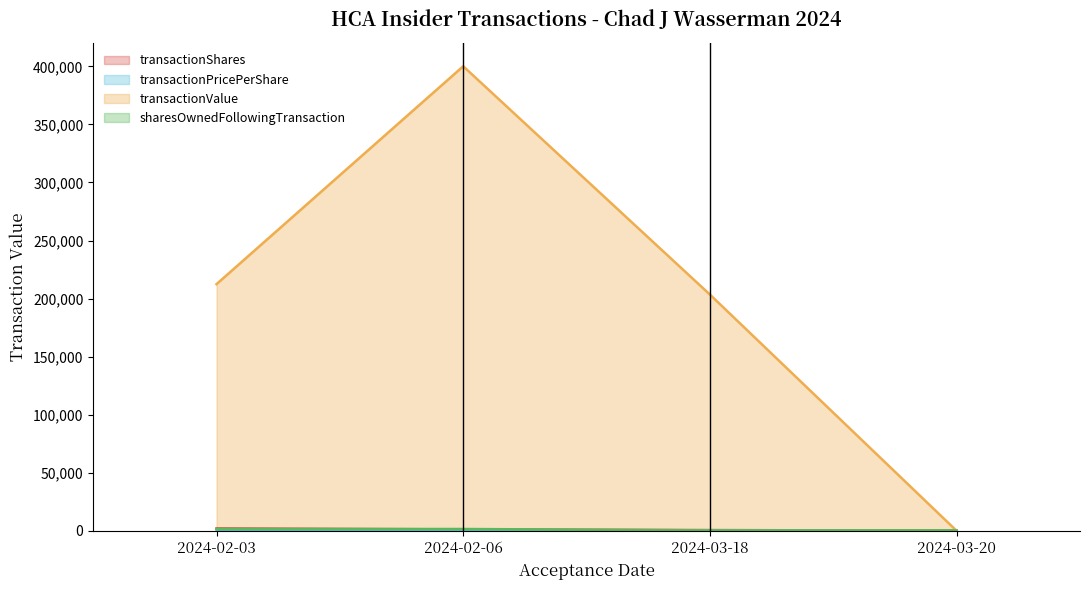

Rank the series at 2024-03-18 from highest to lowest value.

transactionValue, transactionShares, sharesOwnedFollowingTransaction, transactionPricePerShare